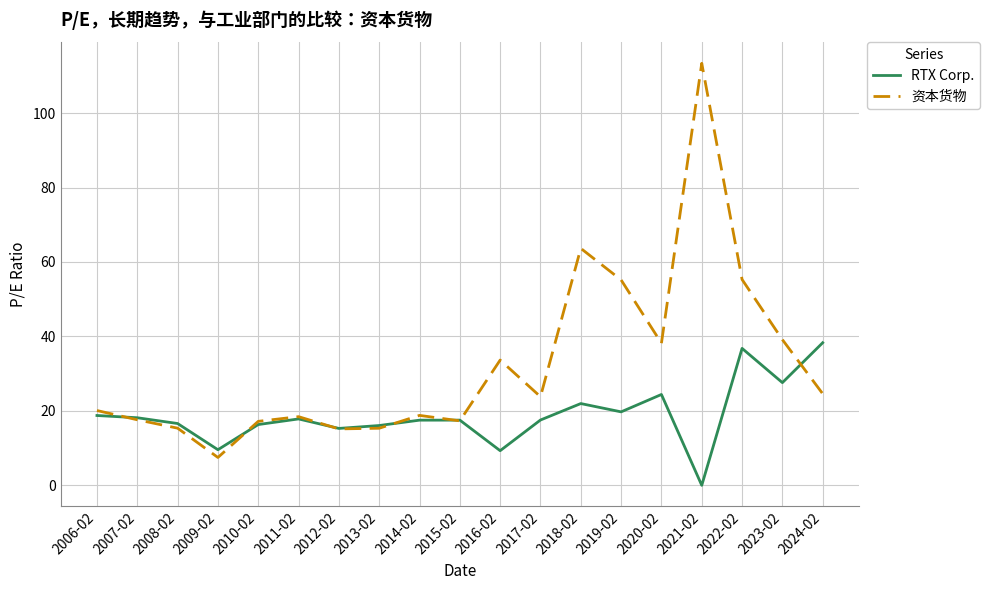

What is the total value across all series at 2018-02?

85.6